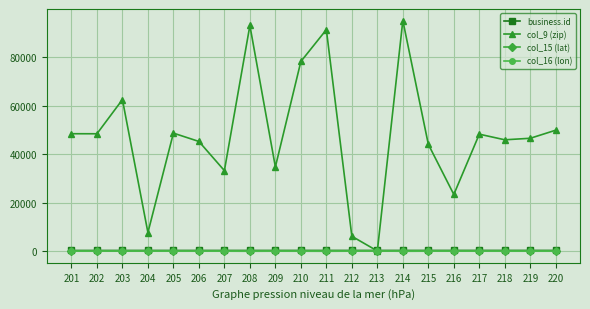

What is the value of the col_9 (zip) point at the 17th from the left?

48207.0